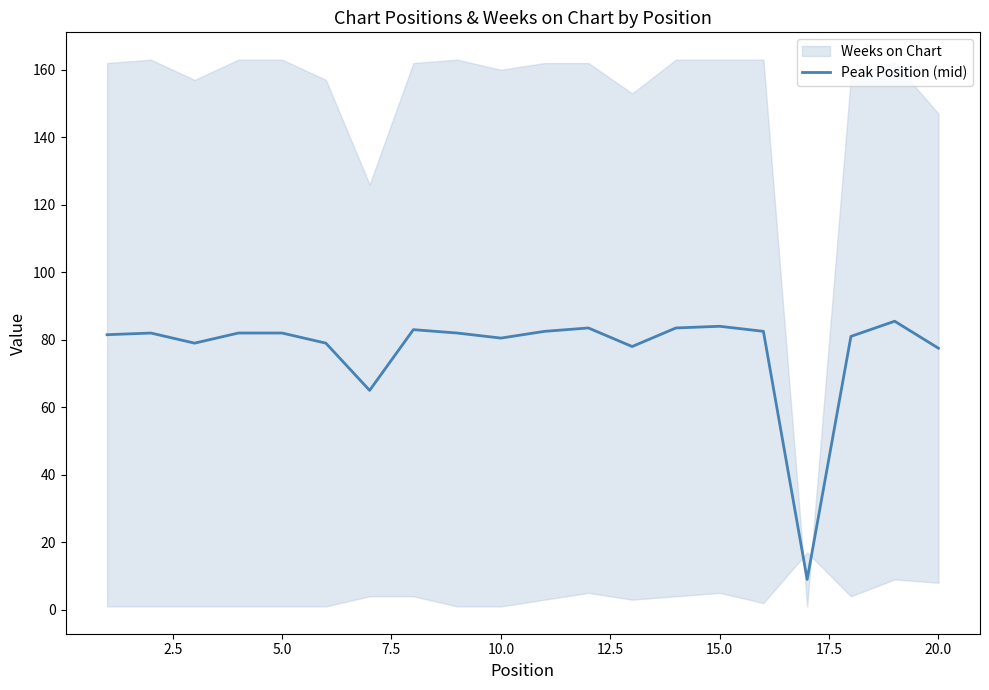

How many data points are less than 82?

9